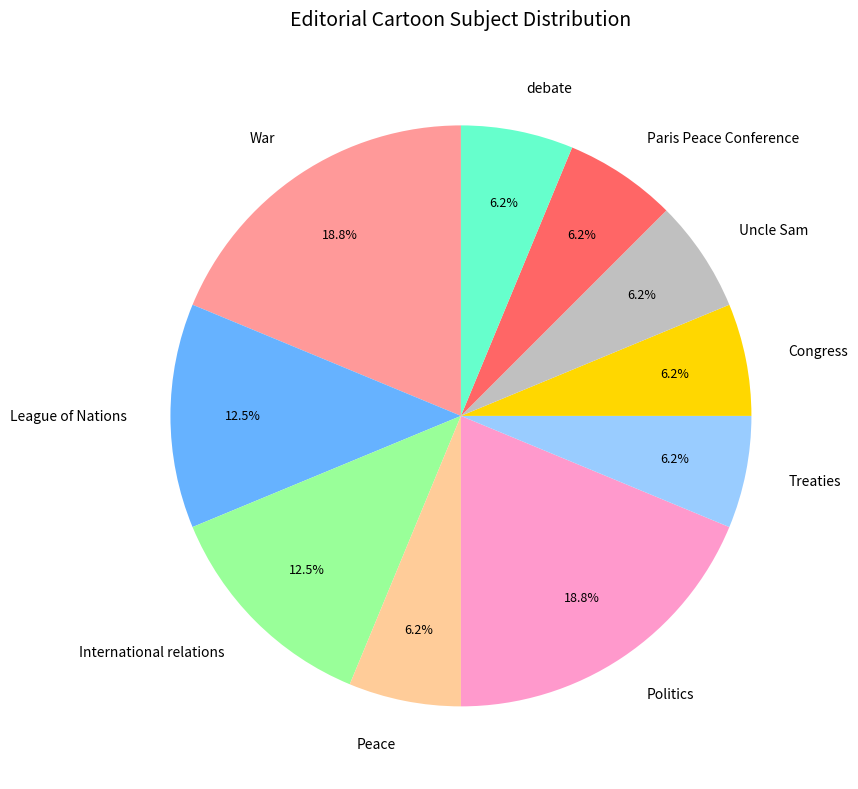

Does any single category account for the majority?

No